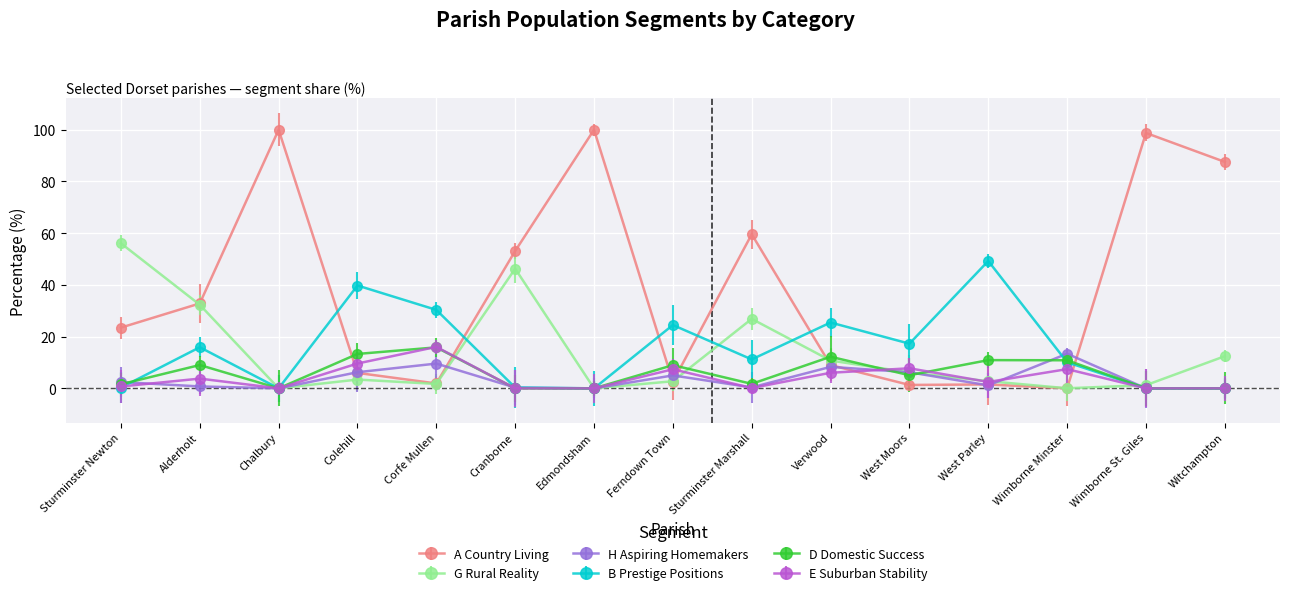

How many interior local peaks does the E Suburban Stability series have?

5